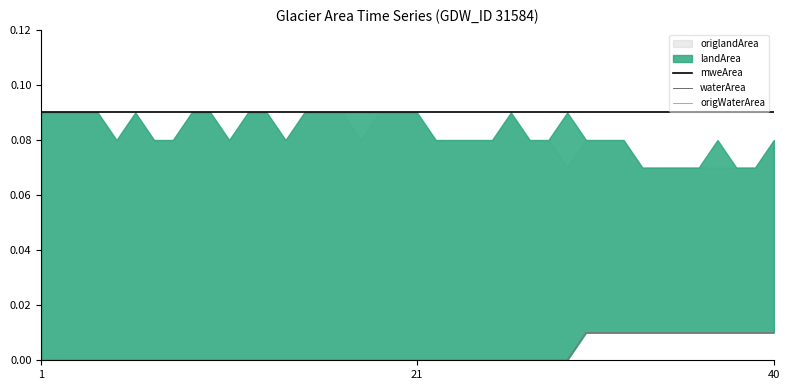

True or false: waterArea and origWaterArea cross at least once.

False